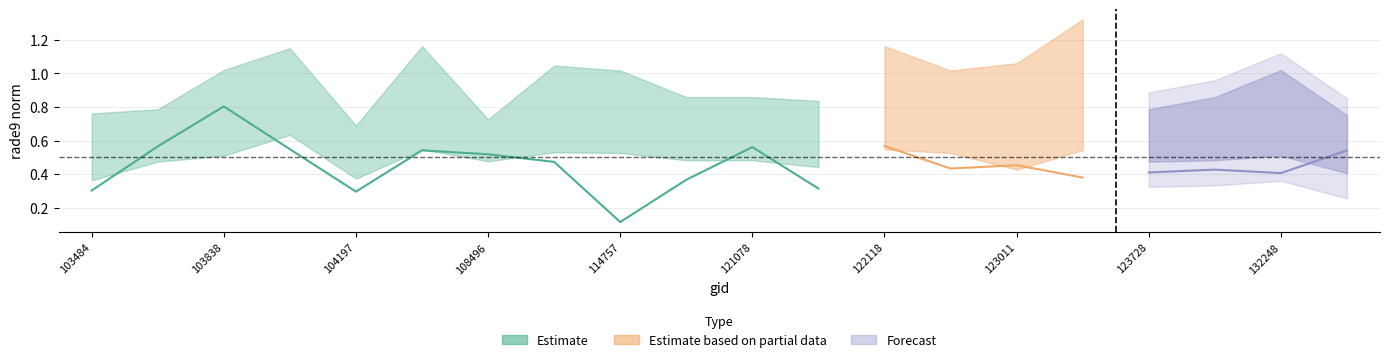

The value of rade9_bin_3q at 132076 is 1.1. True or false?

False